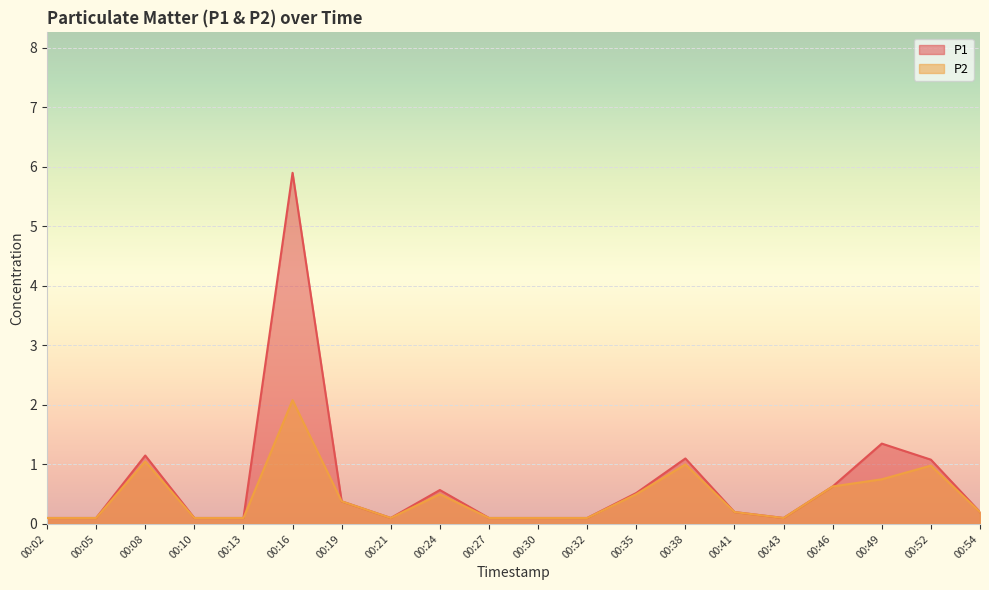

In P1, how many points are higher than both neighbors (excluding endpoints)?

5